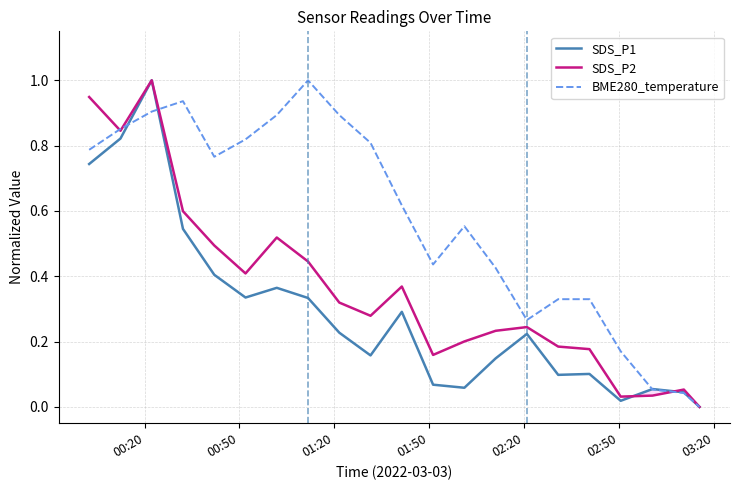

What is the highest value of the SDS_P1 series?

1.0